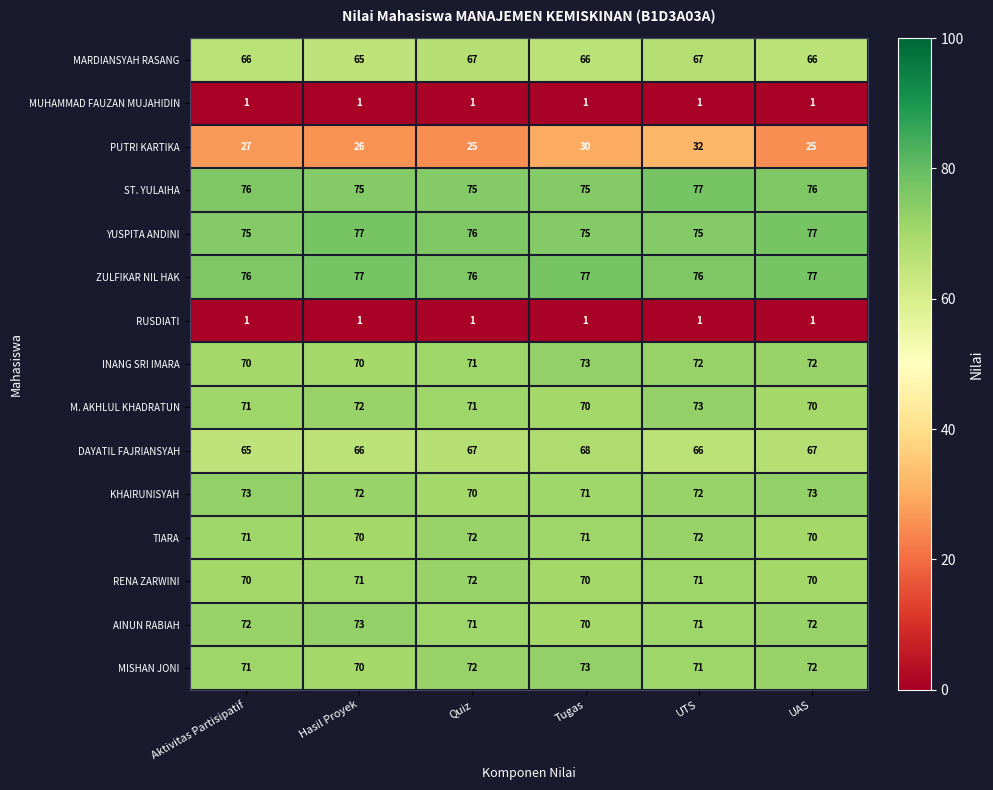

The MISHAN JONI series shows 72 at UAS. True or false?

True